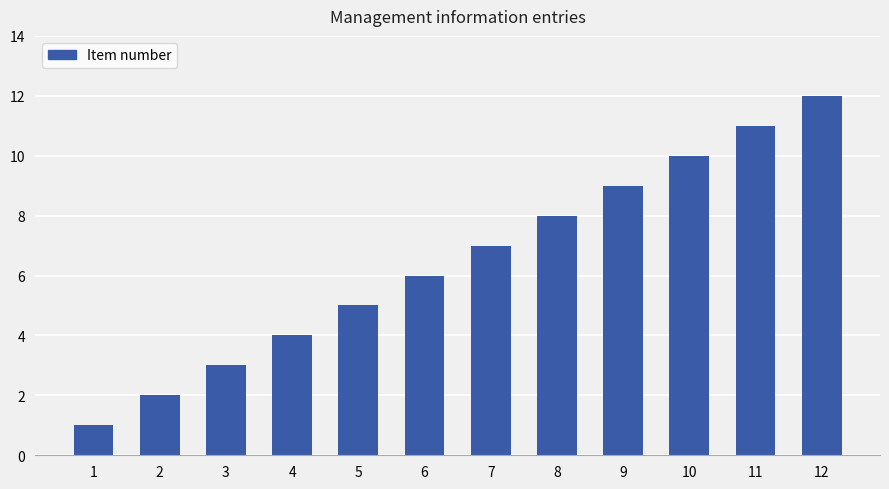

Is it true that the value at 10 is 3?

False